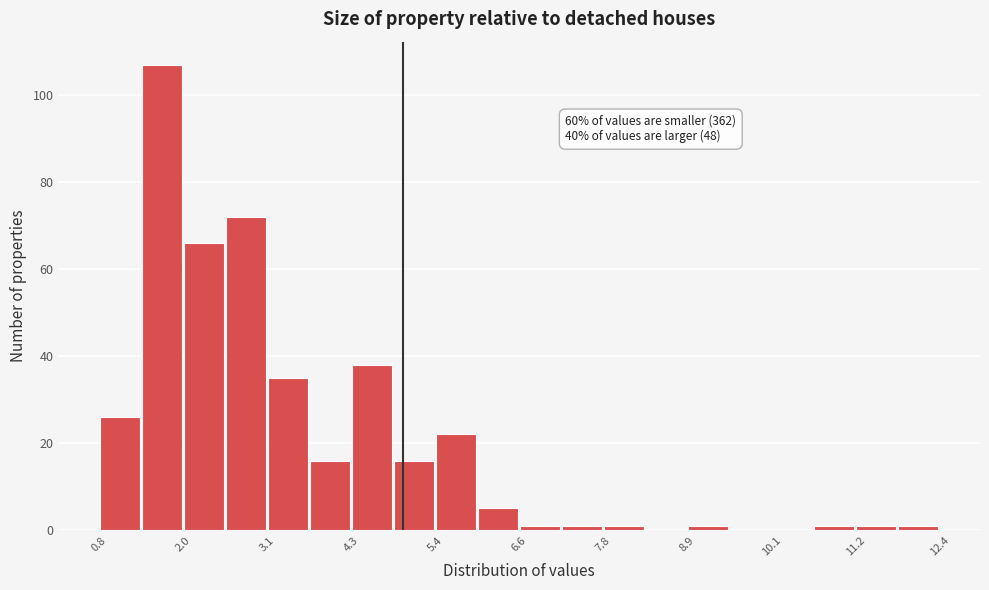

Around what value on the x-axis is the tallest bar? Give the approximate position of its centre, as read against the axis.

1.6